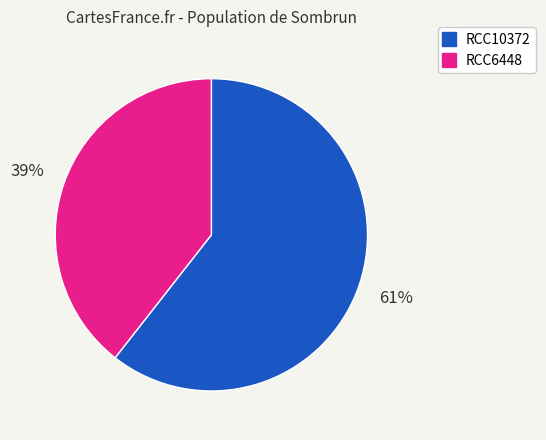

Which slice is the largest?

RCC10372